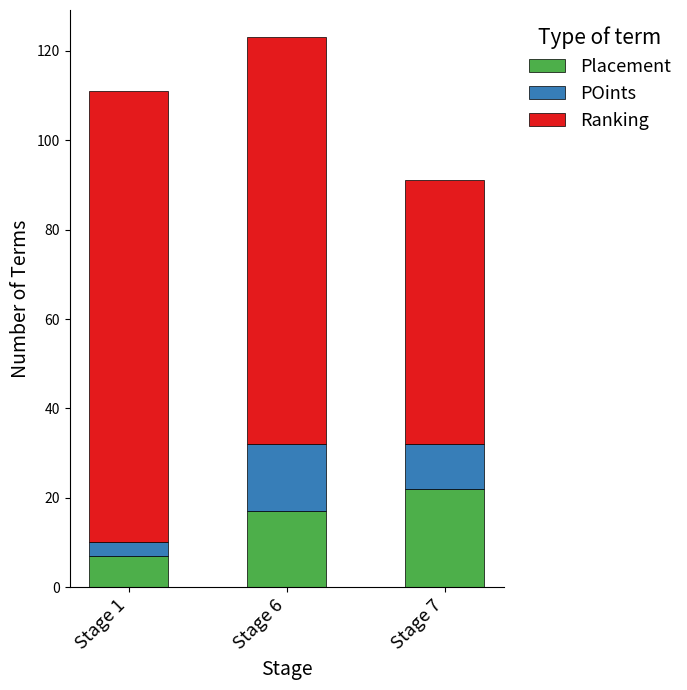

Which category has the highest value in the Placement series?

Stage 7